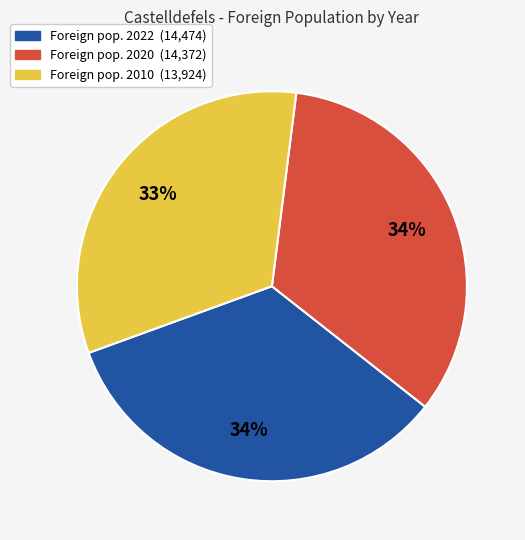

To the nearest percent, what is the average slice percentage?

33%